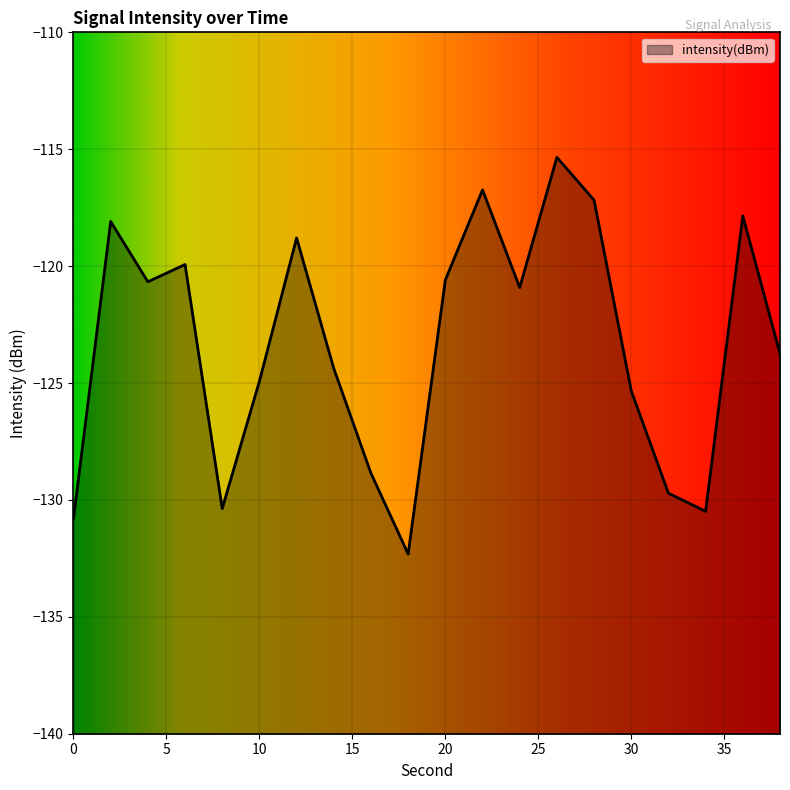

List the labels in order of value, largest first.

26, 22, 28, 36, 2, 12, 6, 20, 4, 24, 38, 14, 10, 30, 16, 32, 8, 34, 0, 18